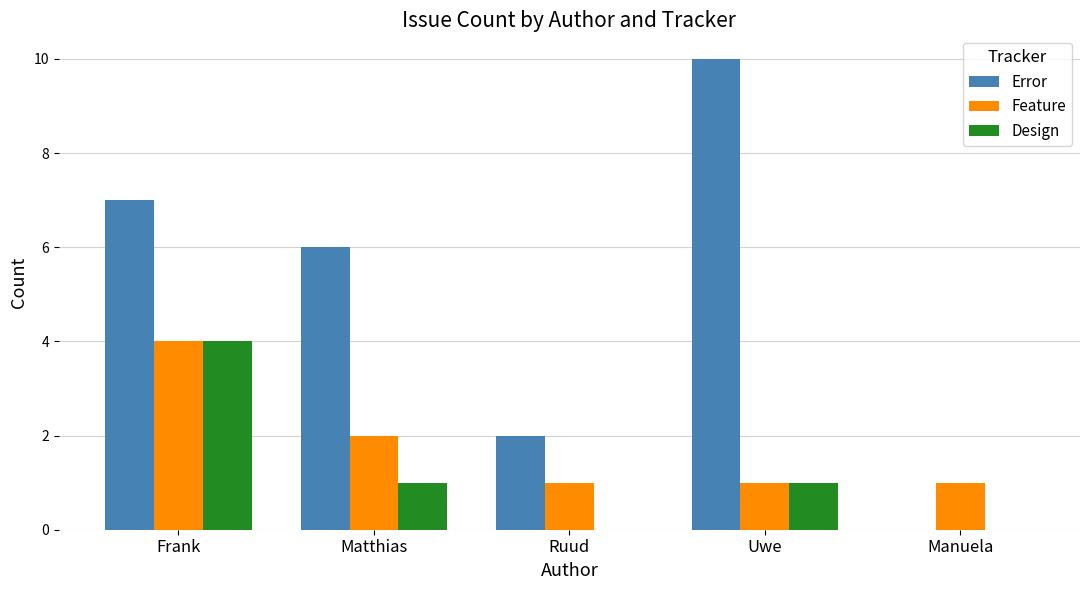

Which series has the largest total across all categories?

Error